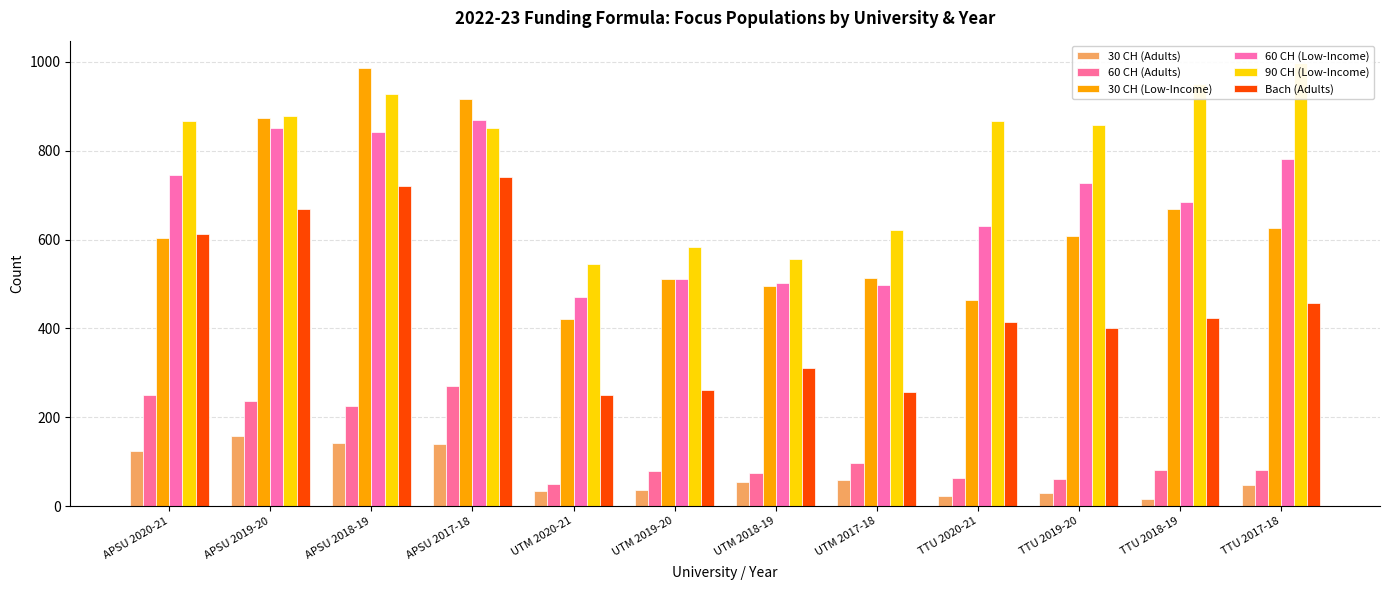

How many values in the 60 CH (Adults) series are below 82?

6